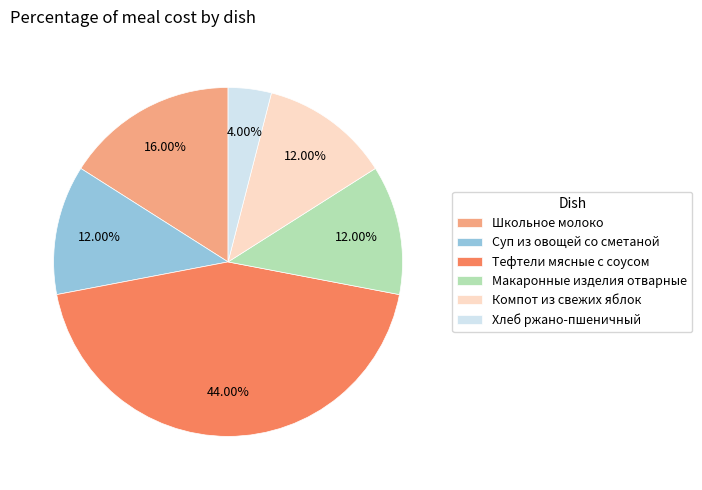

To the nearest percent, what is the difference between the largest and smallest slice percentages?

40%